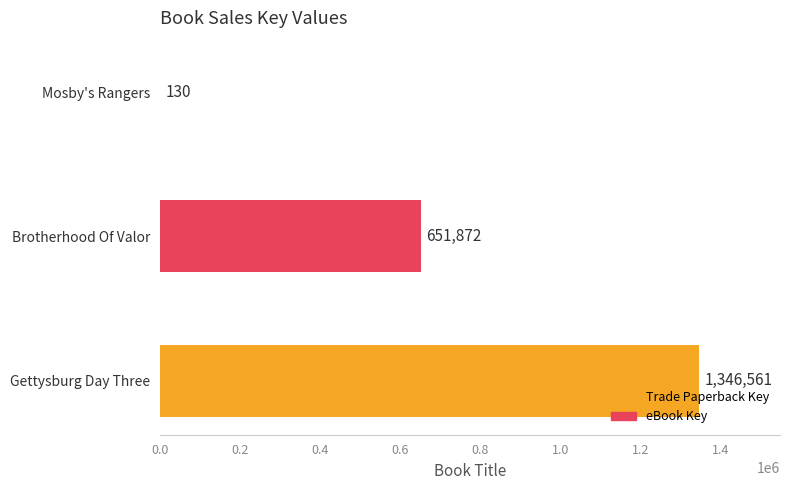

How many distinct data groups are displayed?

1